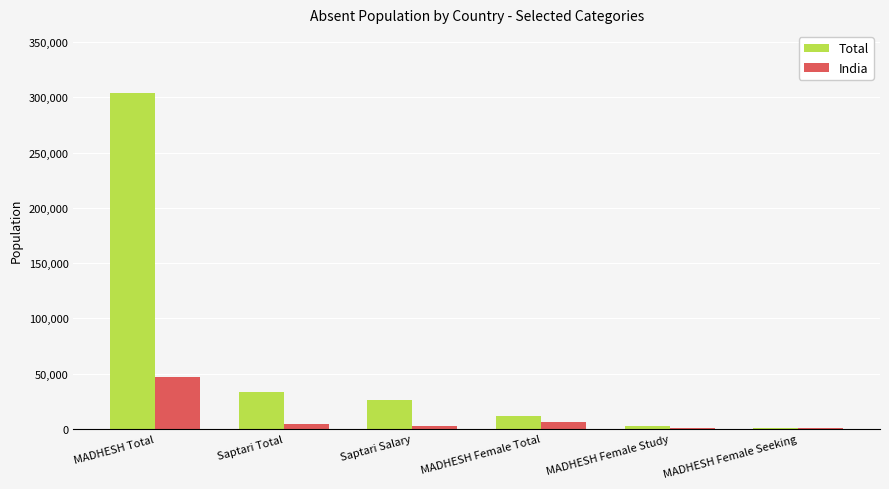

Does the chart contain stacked bars?

No